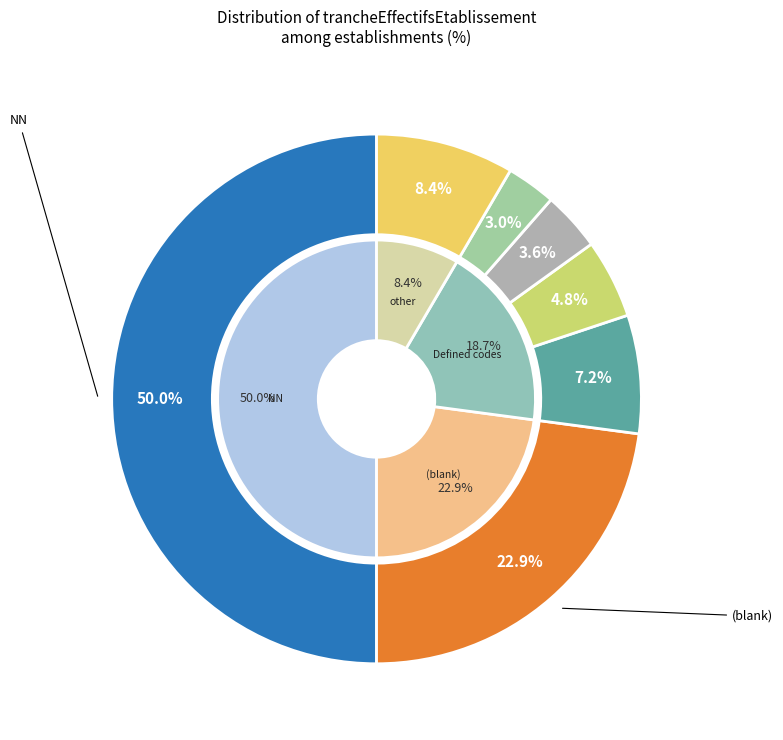

Does 21 represent more than half of the total?

No